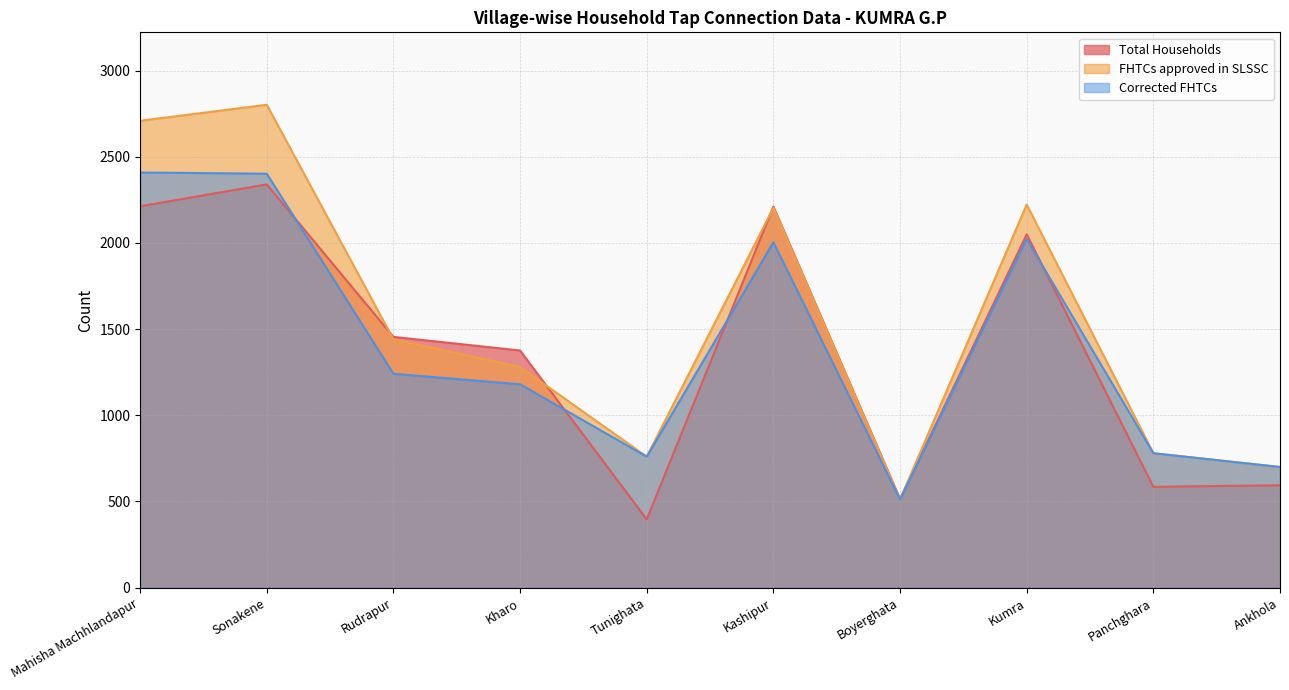

Rank the series at Rudrapur from lowest to highest value.

Corrected FHTCs, FHTCs approved in SLSSC, Total Households